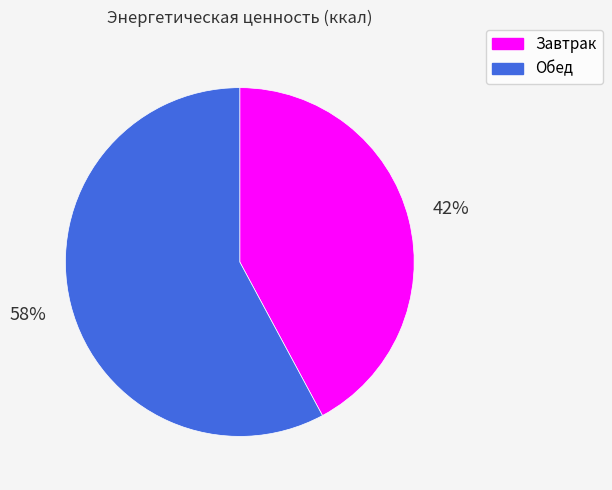

Is there any slice that represents more than half of the pie?

Yes